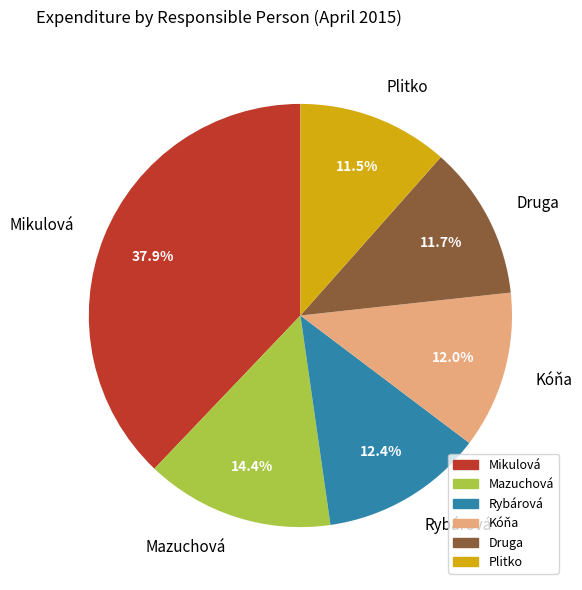

What percentage is NOT represented by Druga?

88.3%